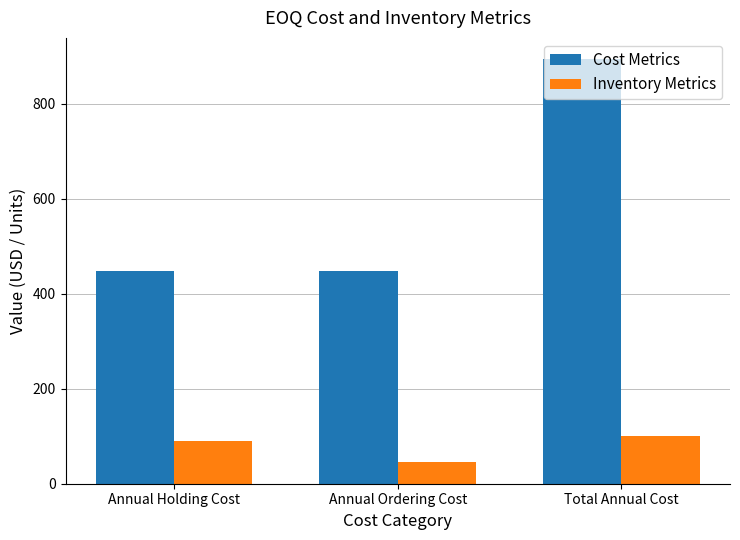

True or false: Inventory Metrics has a value of 56.5 at Total Annual Cost.

False